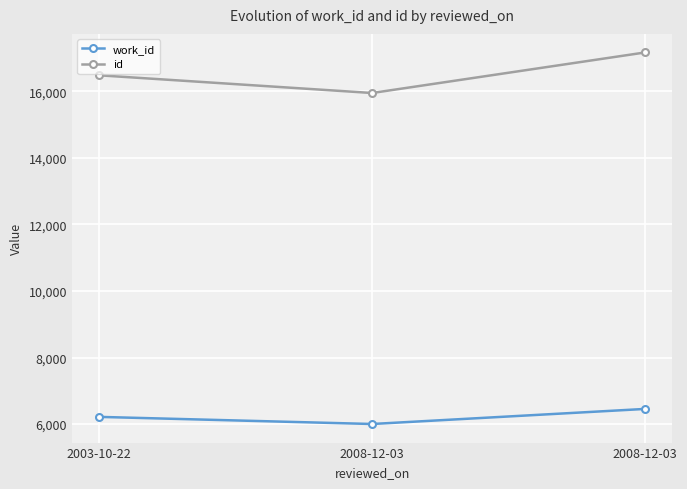

What are all the series names shown in the legend?

work_id, id